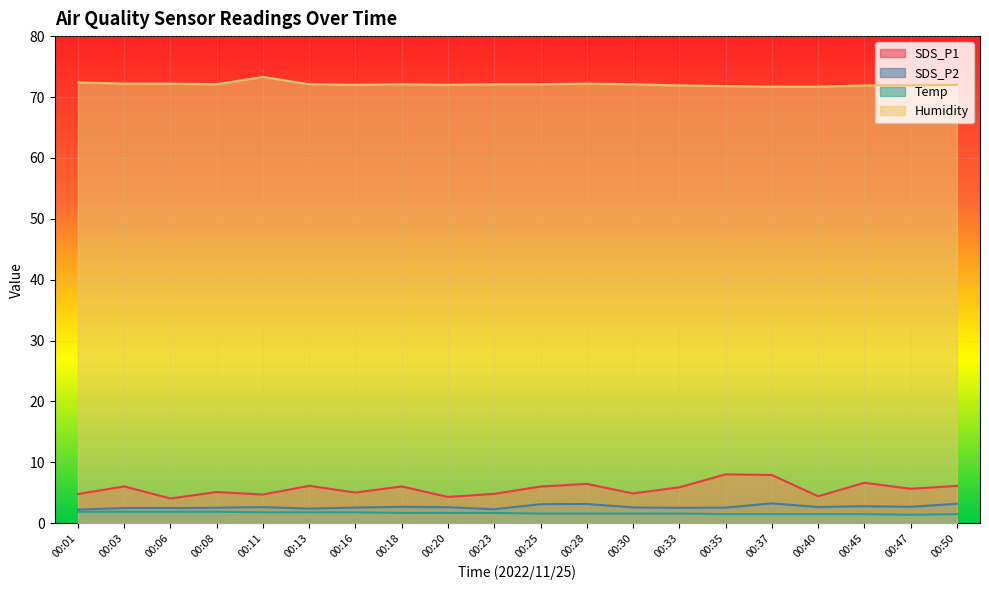

Between 00:33 and 00:03, which is larger?

00:03